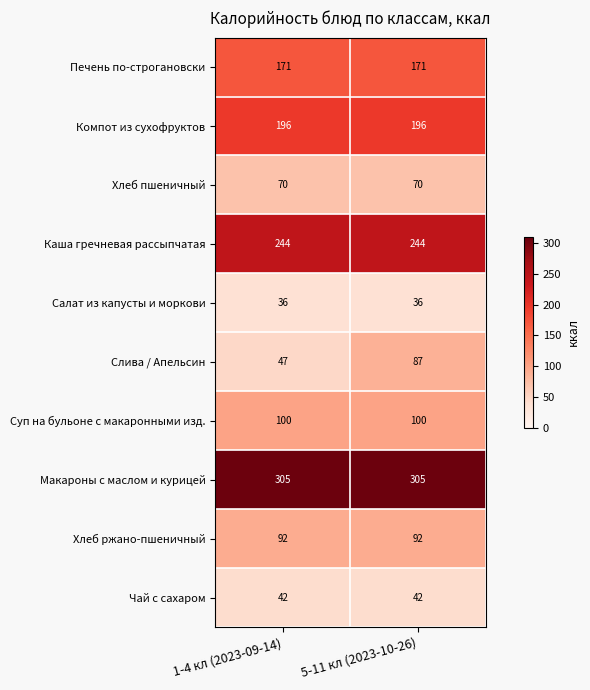

What is the minimum value shown in the chart?

36